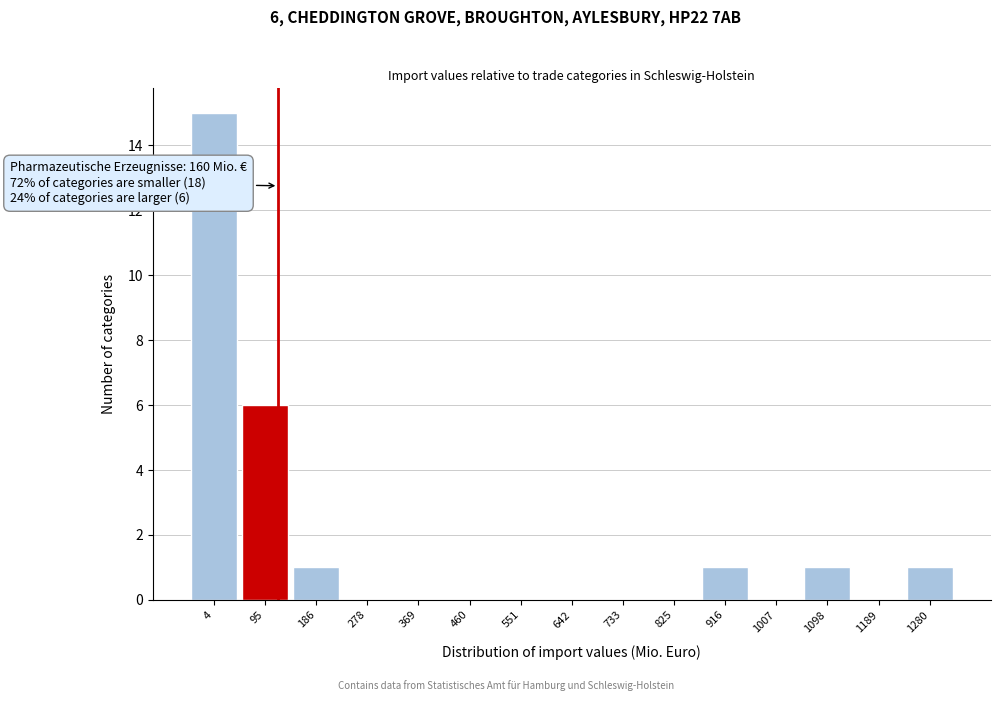

Reading left to right, transcribe all the data shown in this chart.

4=15	95=6	186=1	278=0	369=0	460=0	551=0	642=0	733=0	825=0	916=1	1007=0	1098=1	1189=0	1280=1